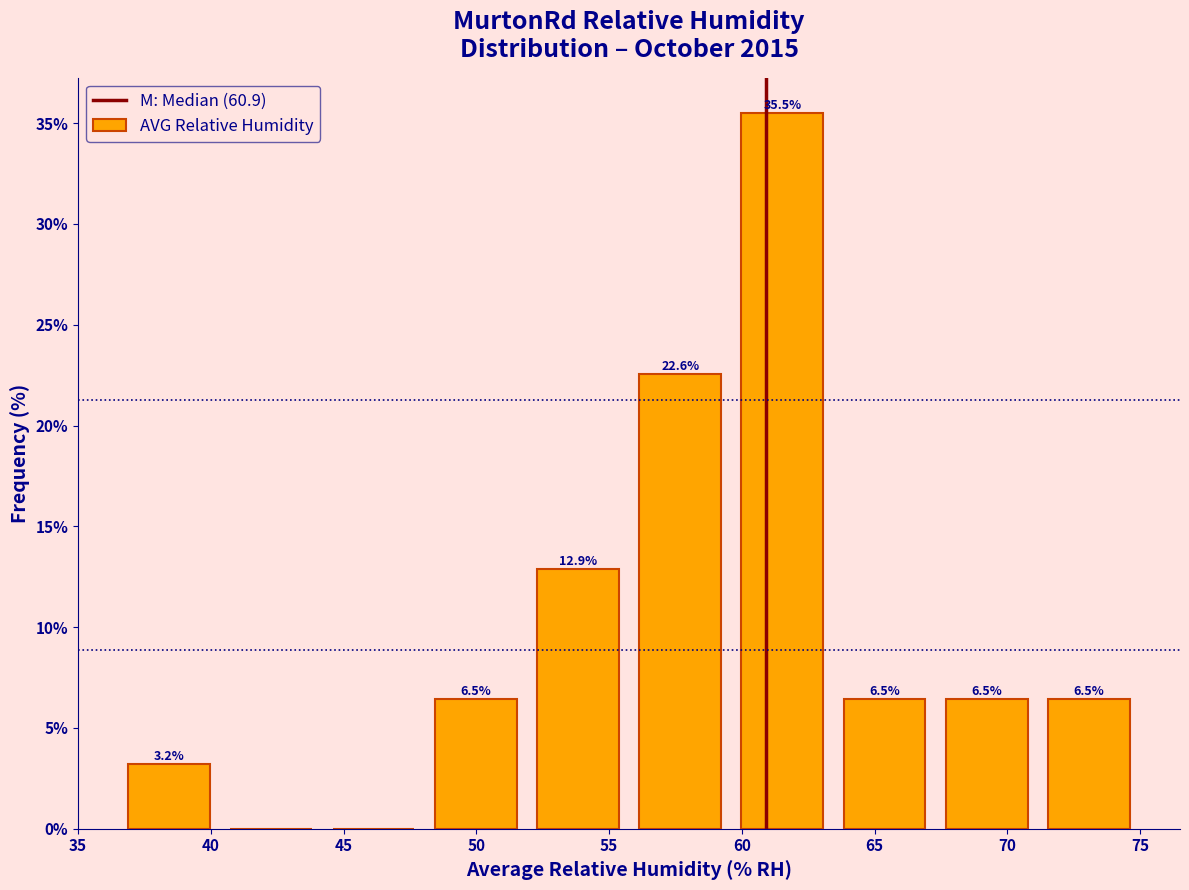

Over which range of the x-axis is the bar tallest?

59.60 to 63.45